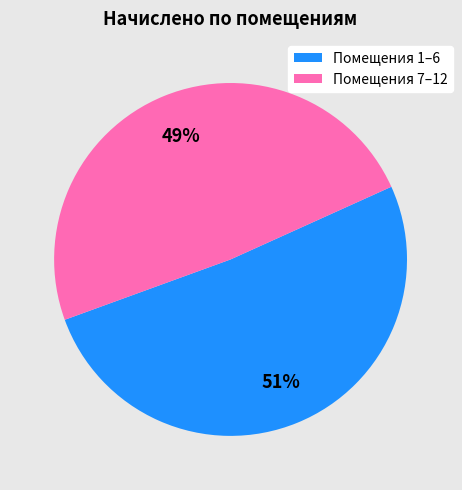

To the nearest percent, what is the average slice percentage?

50%